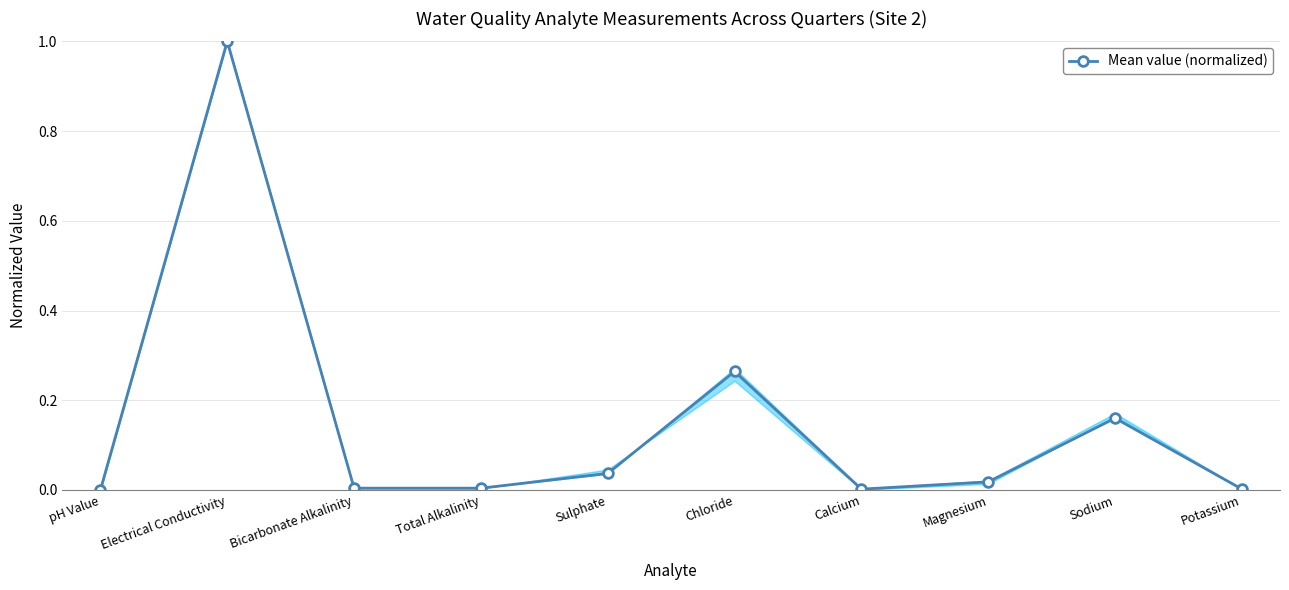

Which category has the highest value across all series?

Electrical Conductivity